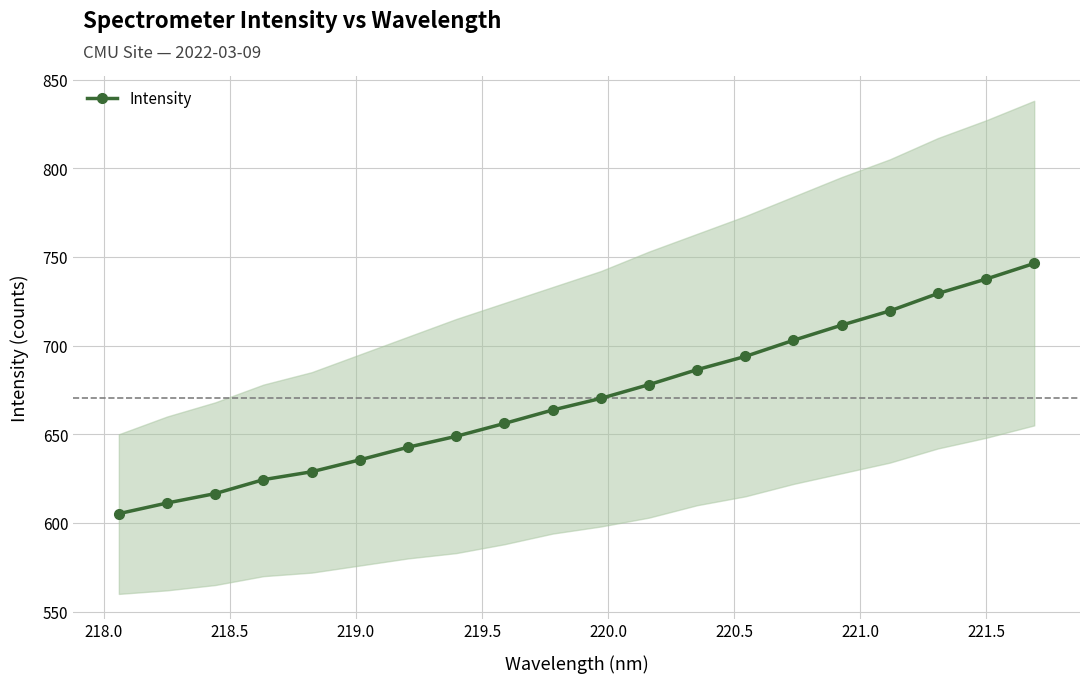

True or false: Intensity has more than 2 points higher than both neighbors.

False